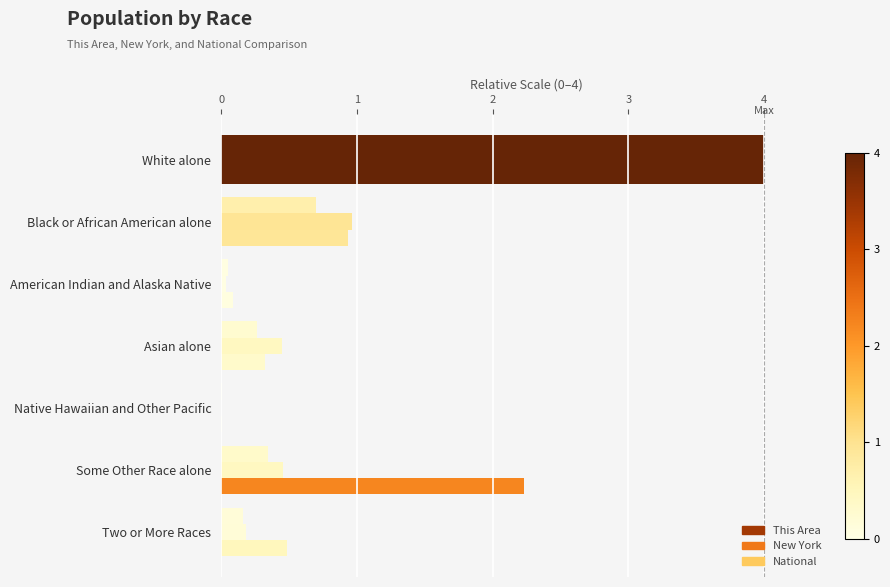

Count the number of categories in the chart.

7